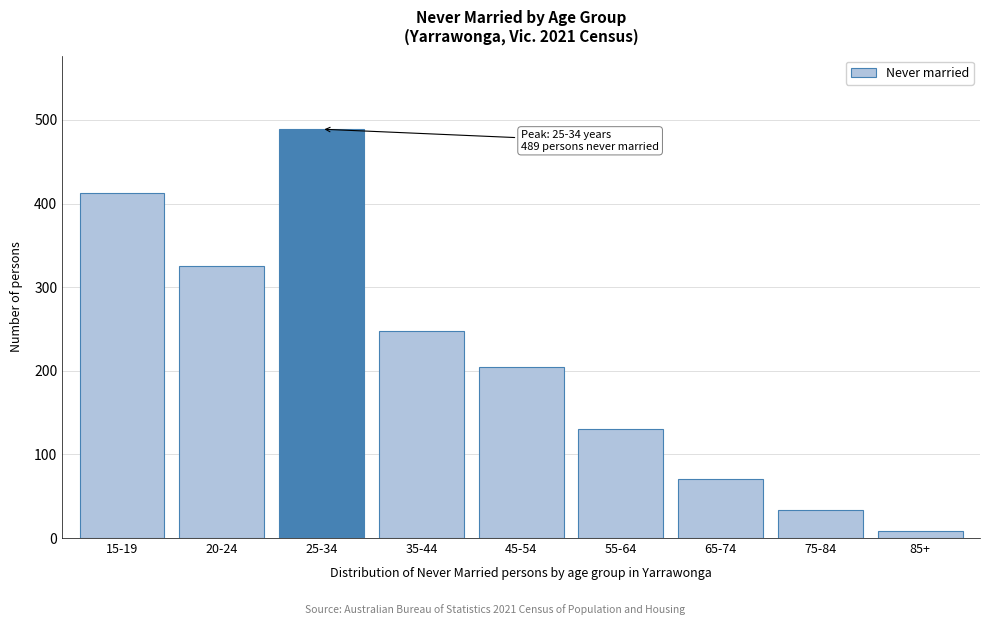

Reading left to right, extract all data points from this chart.

15-19=413	20-24=325	25-34=489	35-44=248	45-54=205	55-64=130	65-74=71	75-84=34	85+=9